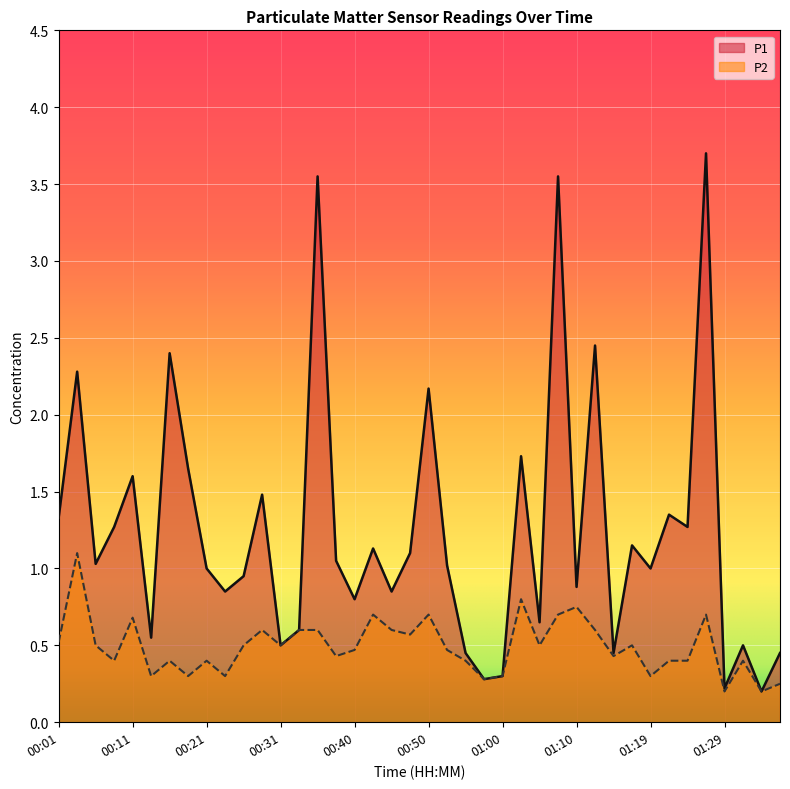

Rank the categories by P2 value from lowest to highest.

01:29, 01:34, 01:36, 00:57, 00:14, 00:18, 00:23, 01:00, 01:19, 00:09, 00:16, 00:21, 00:55, 01:22, 01:24, 01:31, 00:38, 01:14, 00:40, 00:52, 00:06, 00:26, 00:31, 01:05, 01:17, 00:01, 00:48, 00:28, 00:33, 00:35, 00:45, 01:12, 00:11, 00:43, 00:50, 01:07, 01:27, 01:10, 01:02, 00:04